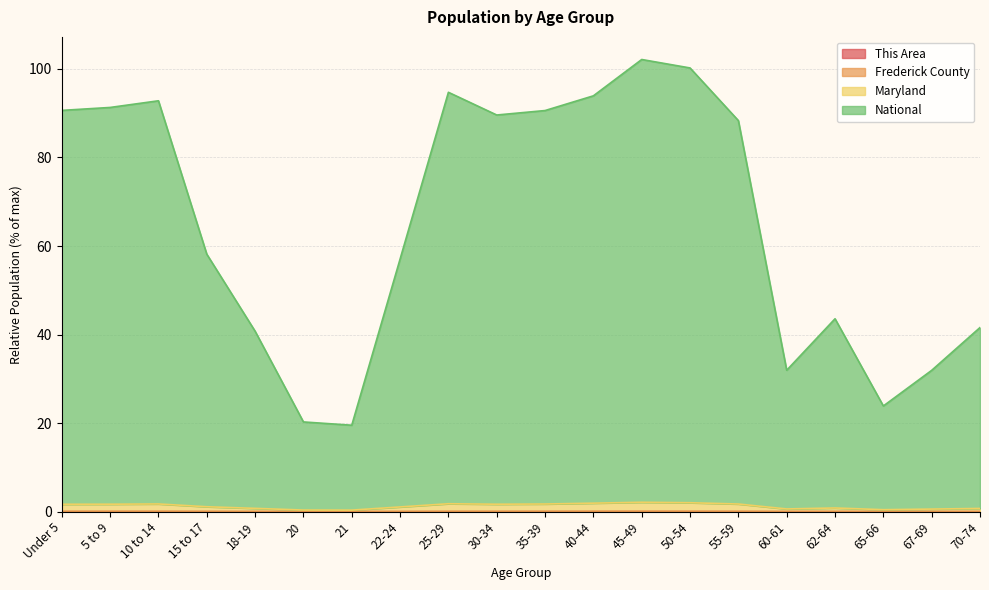

What is the difference between the highest and lowest values at 60-61?

31.9